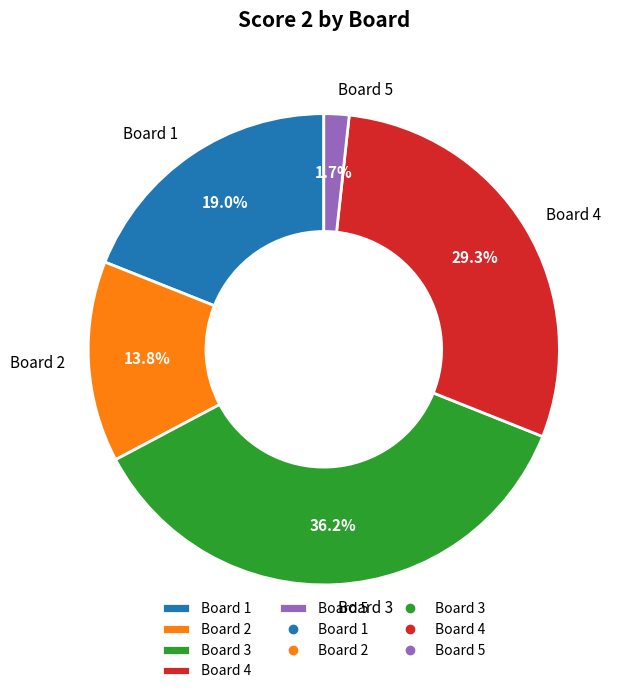

Between Board 3 and Board 4, which is larger?

Board 3